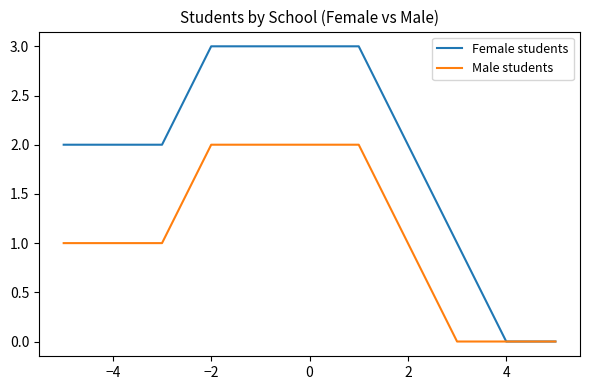

What is the maximum value for Male students?

2